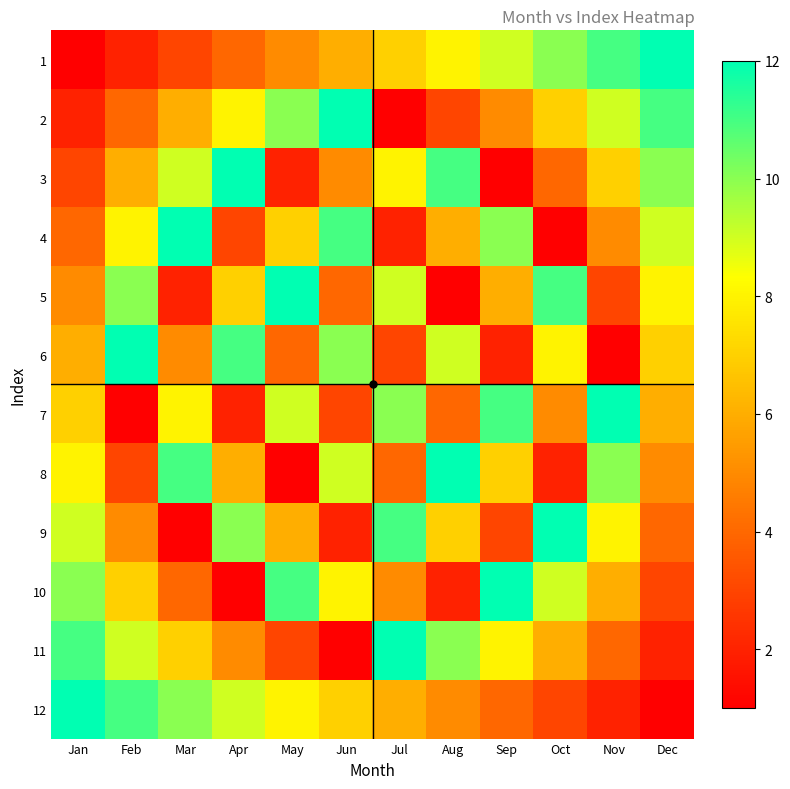

Reading left to right, list all the values displayed in this chart.

1: Jan=1	Feb=2	Mar=3	Apr=4	May=5	Jun=6	Jul=7	Aug=8	Sep=9	Oct=10	Nov=11	Dec=12
2: Jan=2	Feb=4	Mar=6	Apr=8	May=10	Jun=12	Jul=1	Aug=3	Sep=5	Oct=7	Nov=9	Dec=11
3: Jan=3	Feb=6	Mar=9	Apr=12	May=2	Jun=5	Jul=8	Aug=11	Sep=1	Oct=4	Nov=7	Dec=10
4: Jan=4	Feb=8	Mar=12	Apr=3	May=7	Jun=11	Jul=2	Aug=6	Sep=10	Oct=1	Nov=5	Dec=9
5: Jan=5	Feb=10	Mar=2	Apr=7	May=12	Jun=4	Jul=9	Aug=1	Sep=6	Oct=11	Nov=3	Dec=8
6: Jan=6	Feb=12	Mar=5	Apr=11	May=4	Jun=10	Jul=3	Aug=9	Sep=2	Oct=8	Nov=1	Dec=7
7: Jan=7	Feb=1	Mar=8	Apr=2	May=9	Jun=3	Jul=10	Aug=4	Sep=11	Oct=5	Nov=12	Dec=6
8: Jan=8	Feb=3	Mar=11	Apr=6	May=1	Jun=9	Jul=4	Aug=12	Sep=7	Oct=2	Nov=10	Dec=5
9: Jan=9	Feb=5	Mar=1	Apr=10	May=6	Jun=2	Jul=11	Aug=7	Sep=3	Oct=12	Nov=8	Dec=4
10: Jan=10	Feb=7	Mar=4	Apr=1	May=11	Jun=8	Jul=5	Aug=2	Sep=12	Oct=9	Nov=6	Dec=3
11: Jan=11	Feb=9	Mar=7	Apr=5	May=3	Jun=1	Jul=12	Aug=10	Sep=8	Oct=6	Nov=4	Dec=2
12: Jan=12	Feb=11	Mar=10	Apr=9	May=8	Jun=7	Jul=6	Aug=5	Sep=4	Oct=3	Nov=2	Dec=1